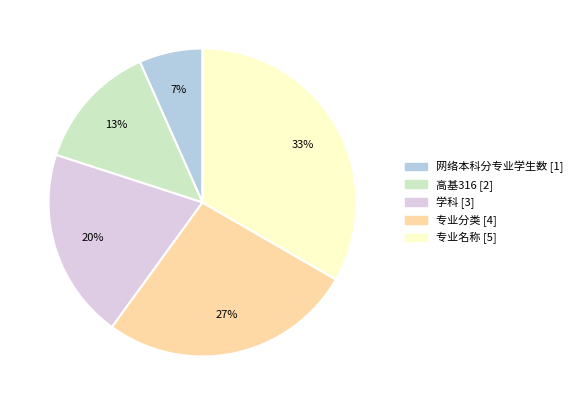

Rank the categories by value from highest to lowest.

专业名称, 专业分类, 学科, 高基316, 网络本科分专业学生数